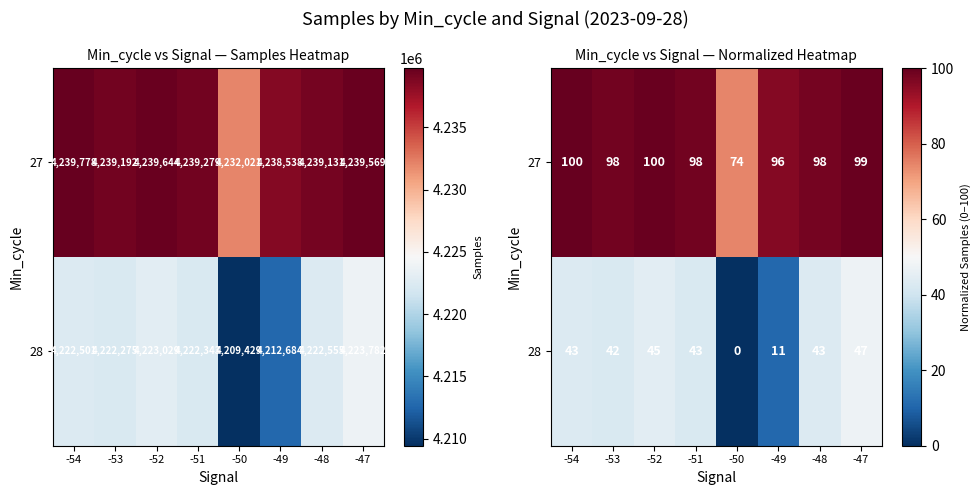

Between -52 and -49, which series saw the biggest shift?

28